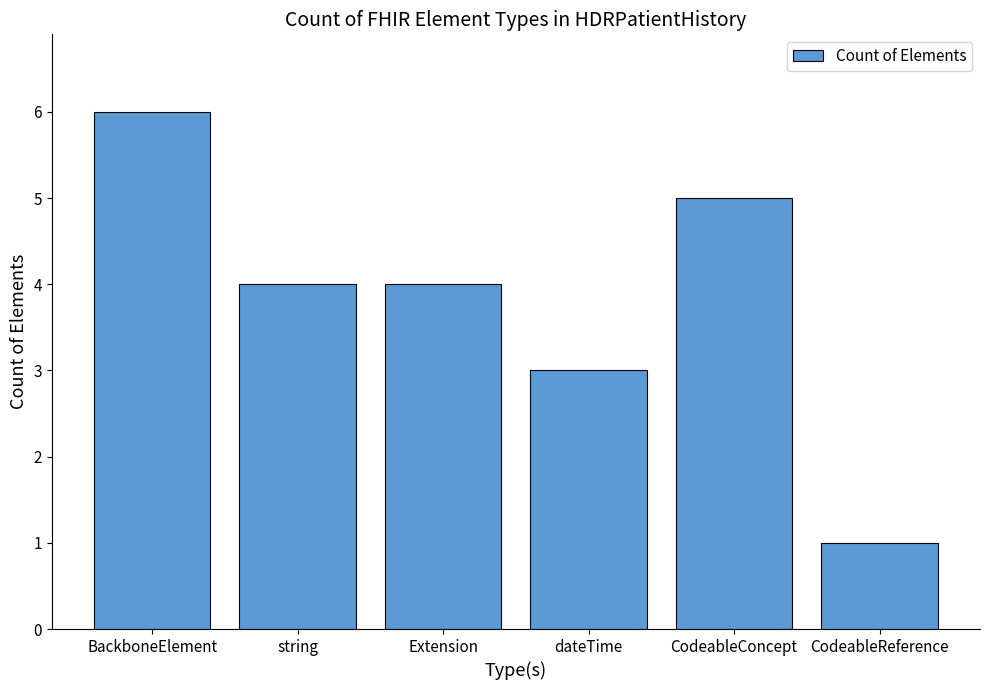

What is the change in value from Extension to CodeableReference?

-3